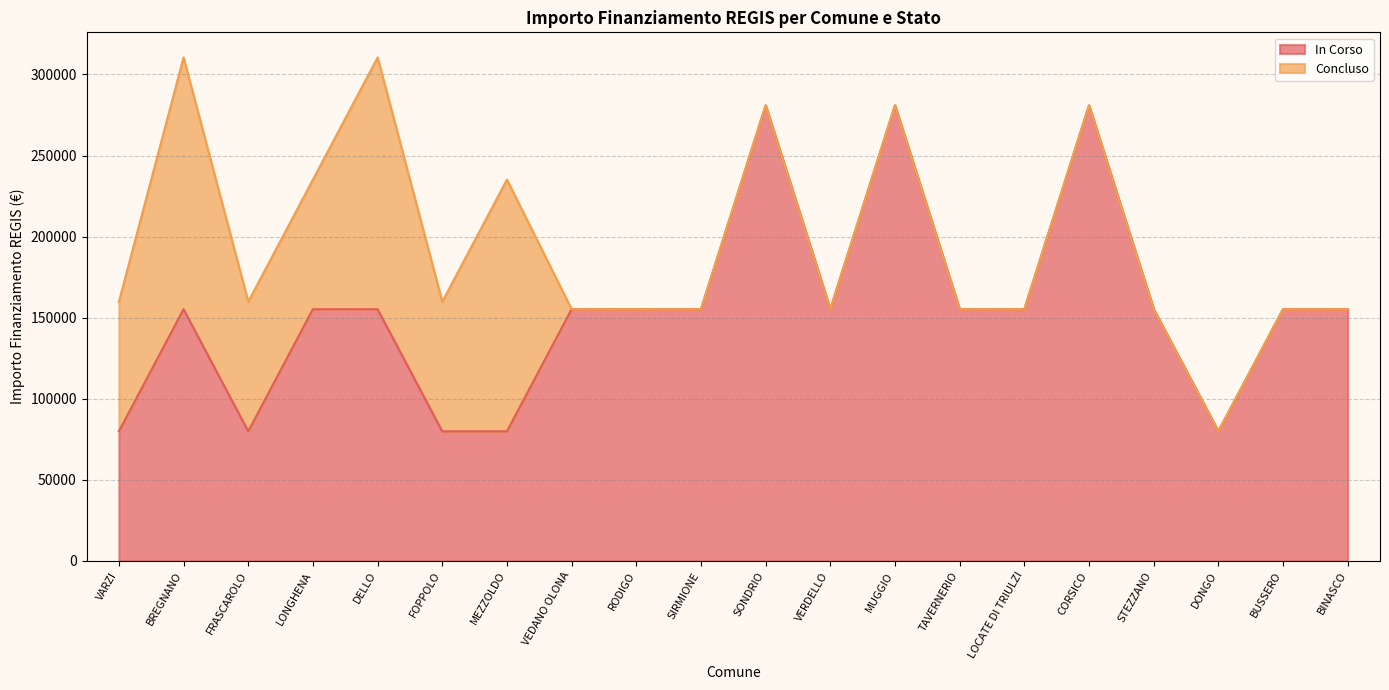

List the labels in order of value, largest first.

SONDRIO, MUGGIO, CORSICO, BREGNANO, LONGHENA, DELLO, VEDANO OLONA, RODIGO, SIRMIONE, VERDELLO, TAVERNERIO, LOCATE DI TRIULZI, STEZZANO, BUSSERO, BINASCO, VARZI, FRASCAROLO, FOPPOLO, MEZZOLDO, DONGO